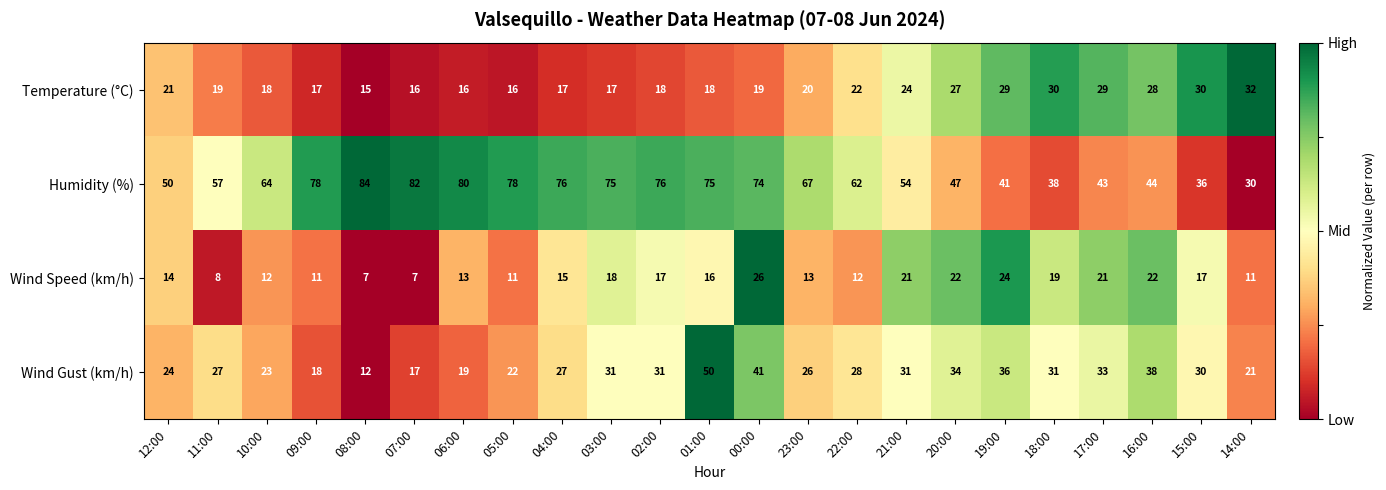

True or false: Humidity (%) has a value of 43 at 17:00.

True